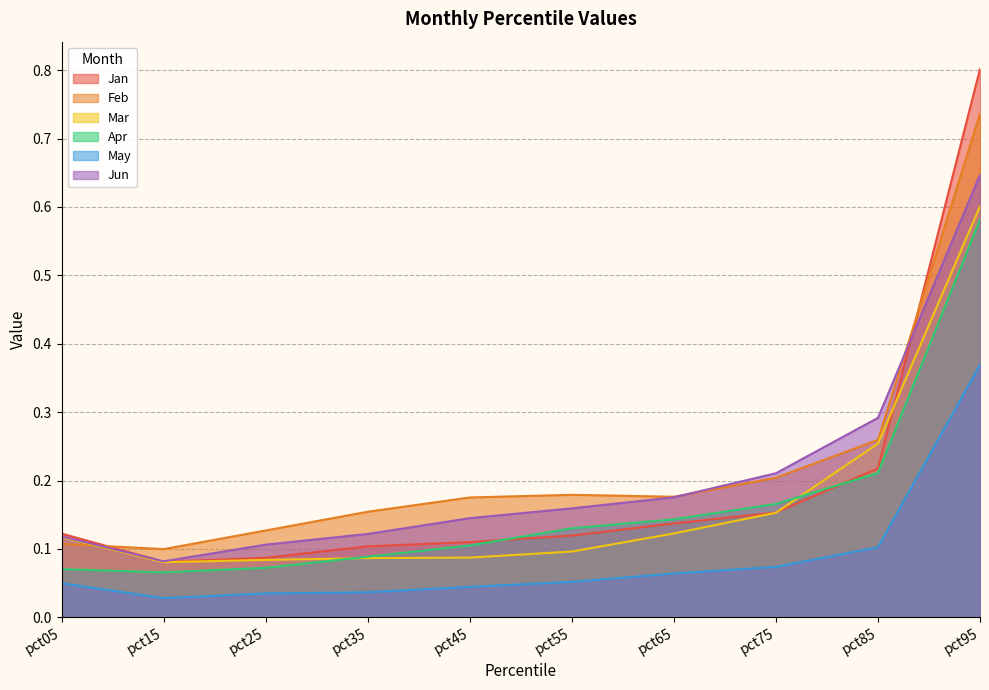

What is the spread (max minus min) of values at pct45?

0.1